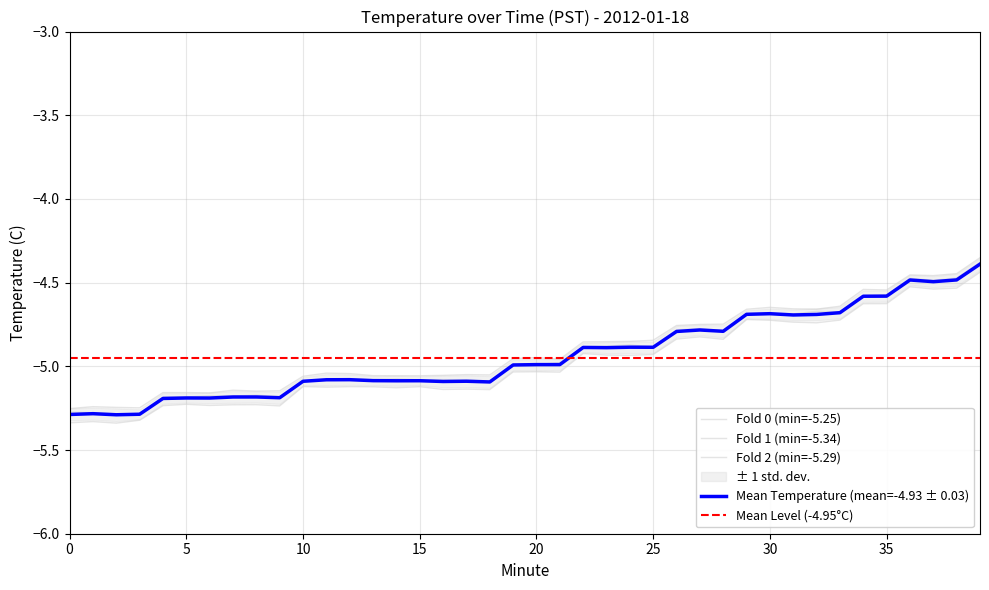

What is the sum of all values?

-197.4